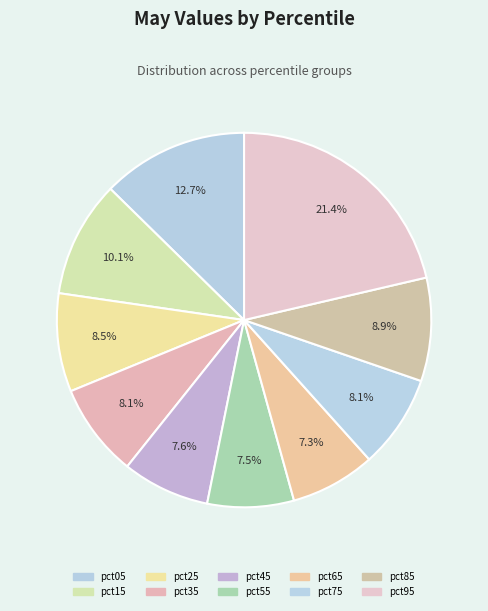

Is it true that pct45 is 8% of the pie?

True